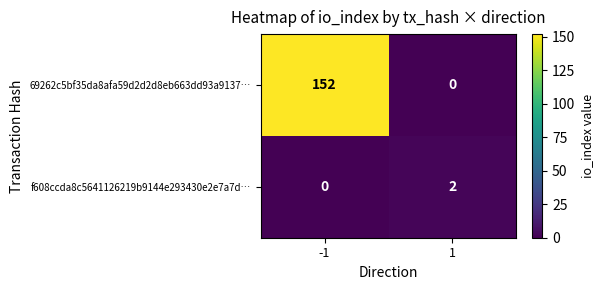

Rank the series by their maximum value, from lowest to highest.

f608ccda8c5641126219b9144e293430e2e7a7d…, 69262c5bf35da8afa59d2d2d8eb663dd93a9137…